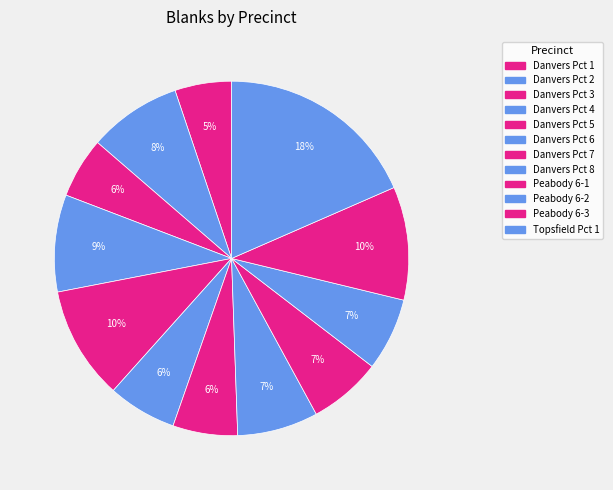

How many slices are in this pie chart?

12